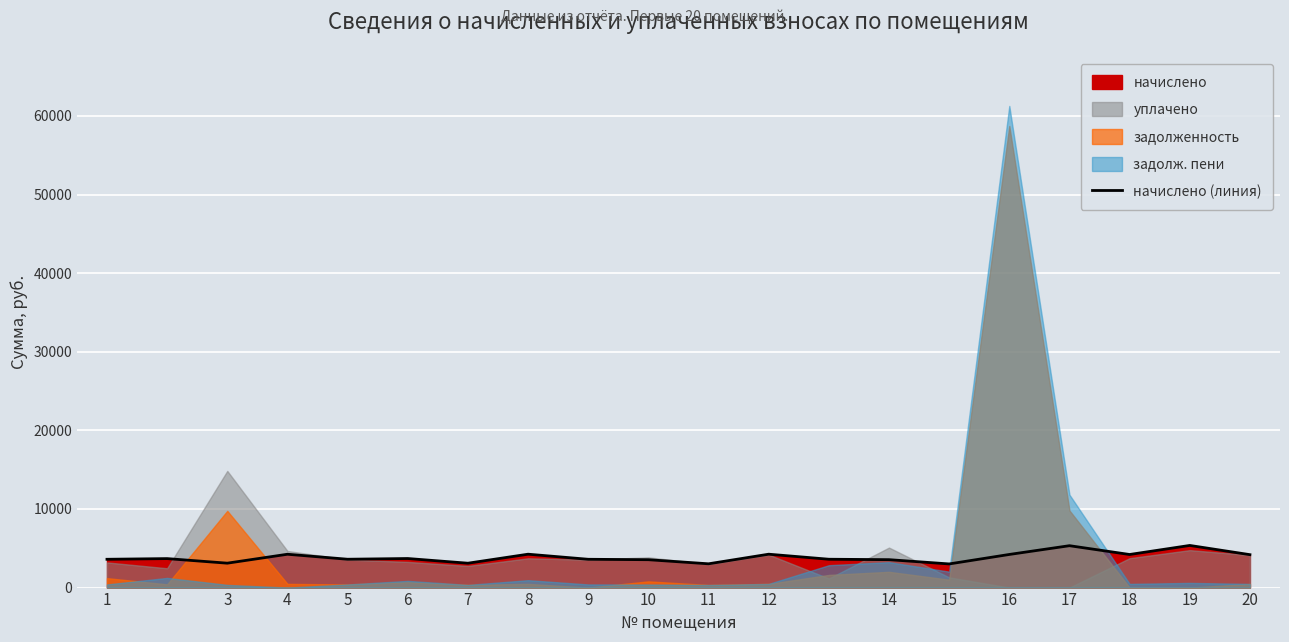

What is the difference between the values at 3 and 2?

581.2